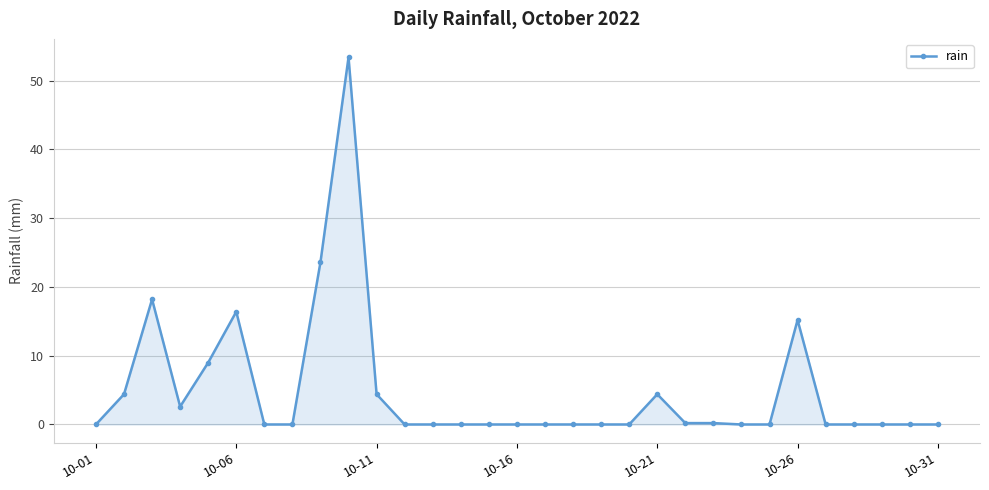

True or false: the data has more than 2 interior local peaks.

True